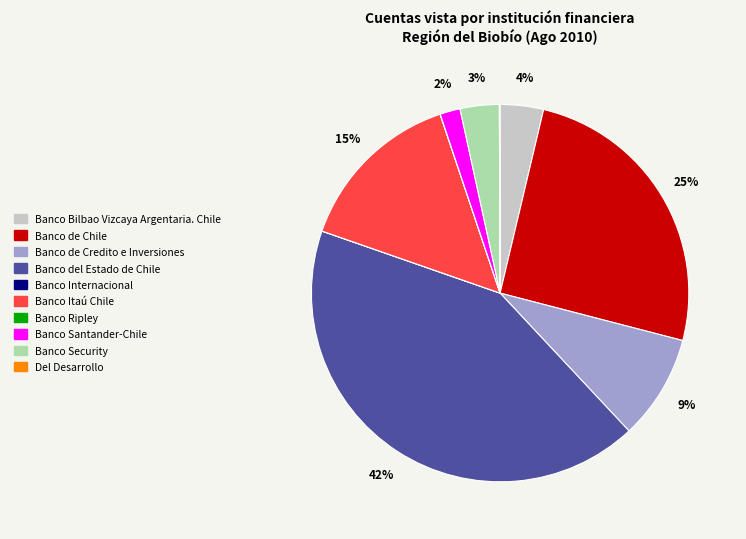

Which category has the biggest portion of the pie?

Banco del Estado de Chile